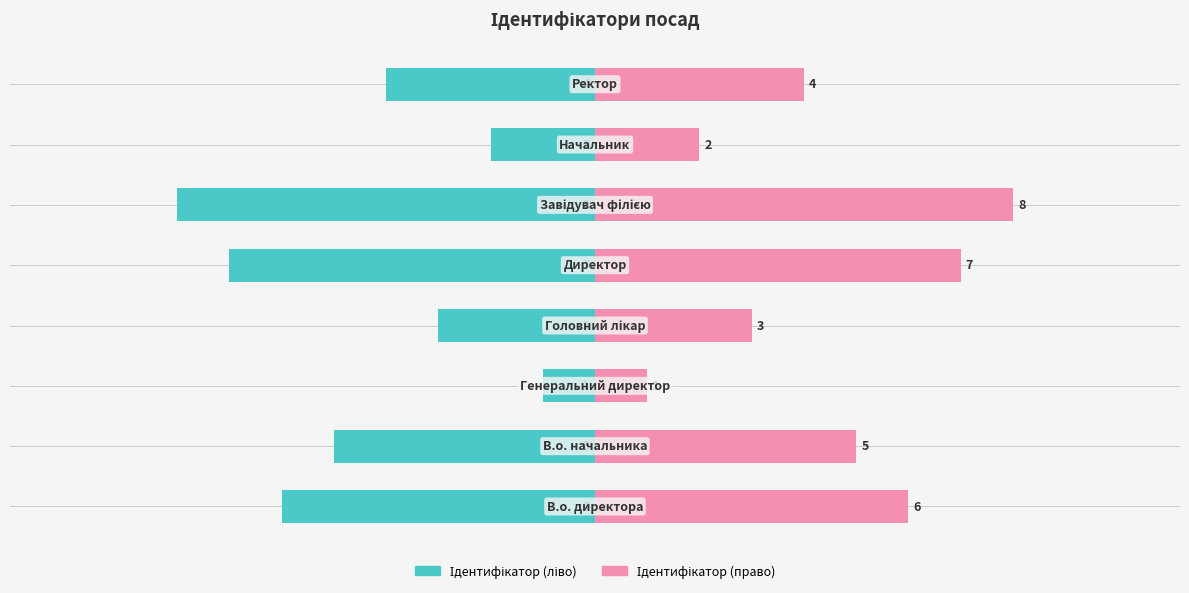

Rank the series at −5.0 from lowest to highest value.

Ідентифікатор (ліво), Ідентифікатор (право)